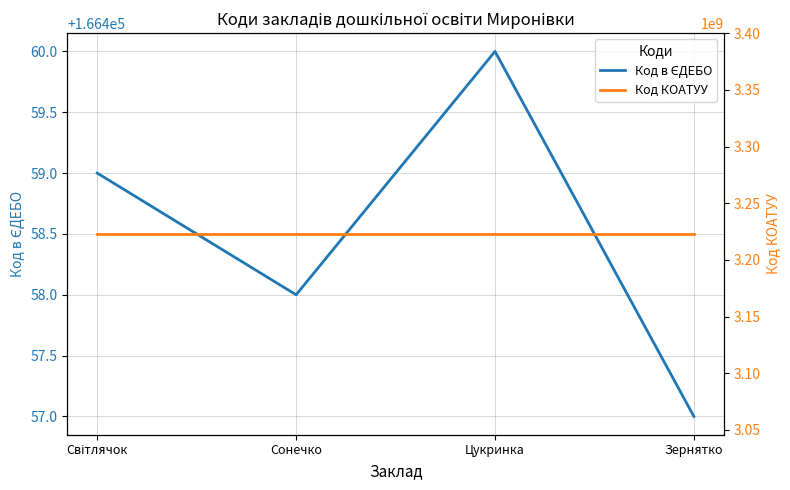

True or false: Код КОАТУУ and Код в ЄДЕБО intersect in this chart.

False